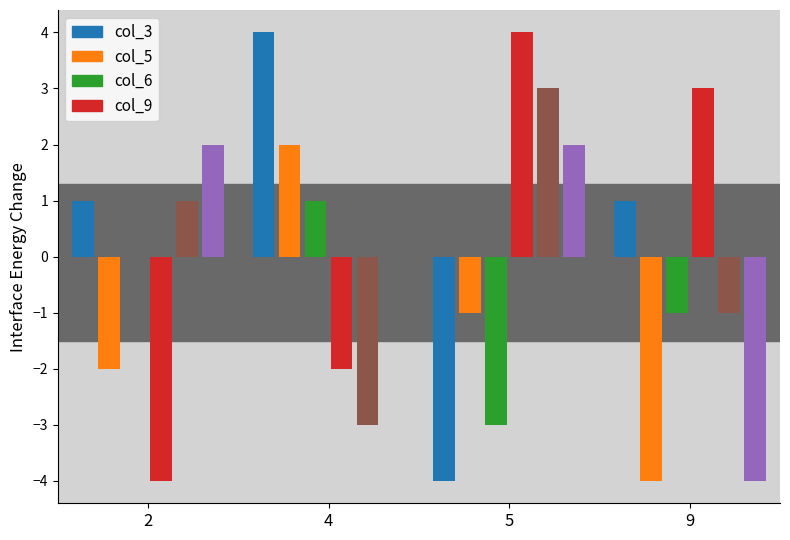

Does the chart contain stacked bars?

No